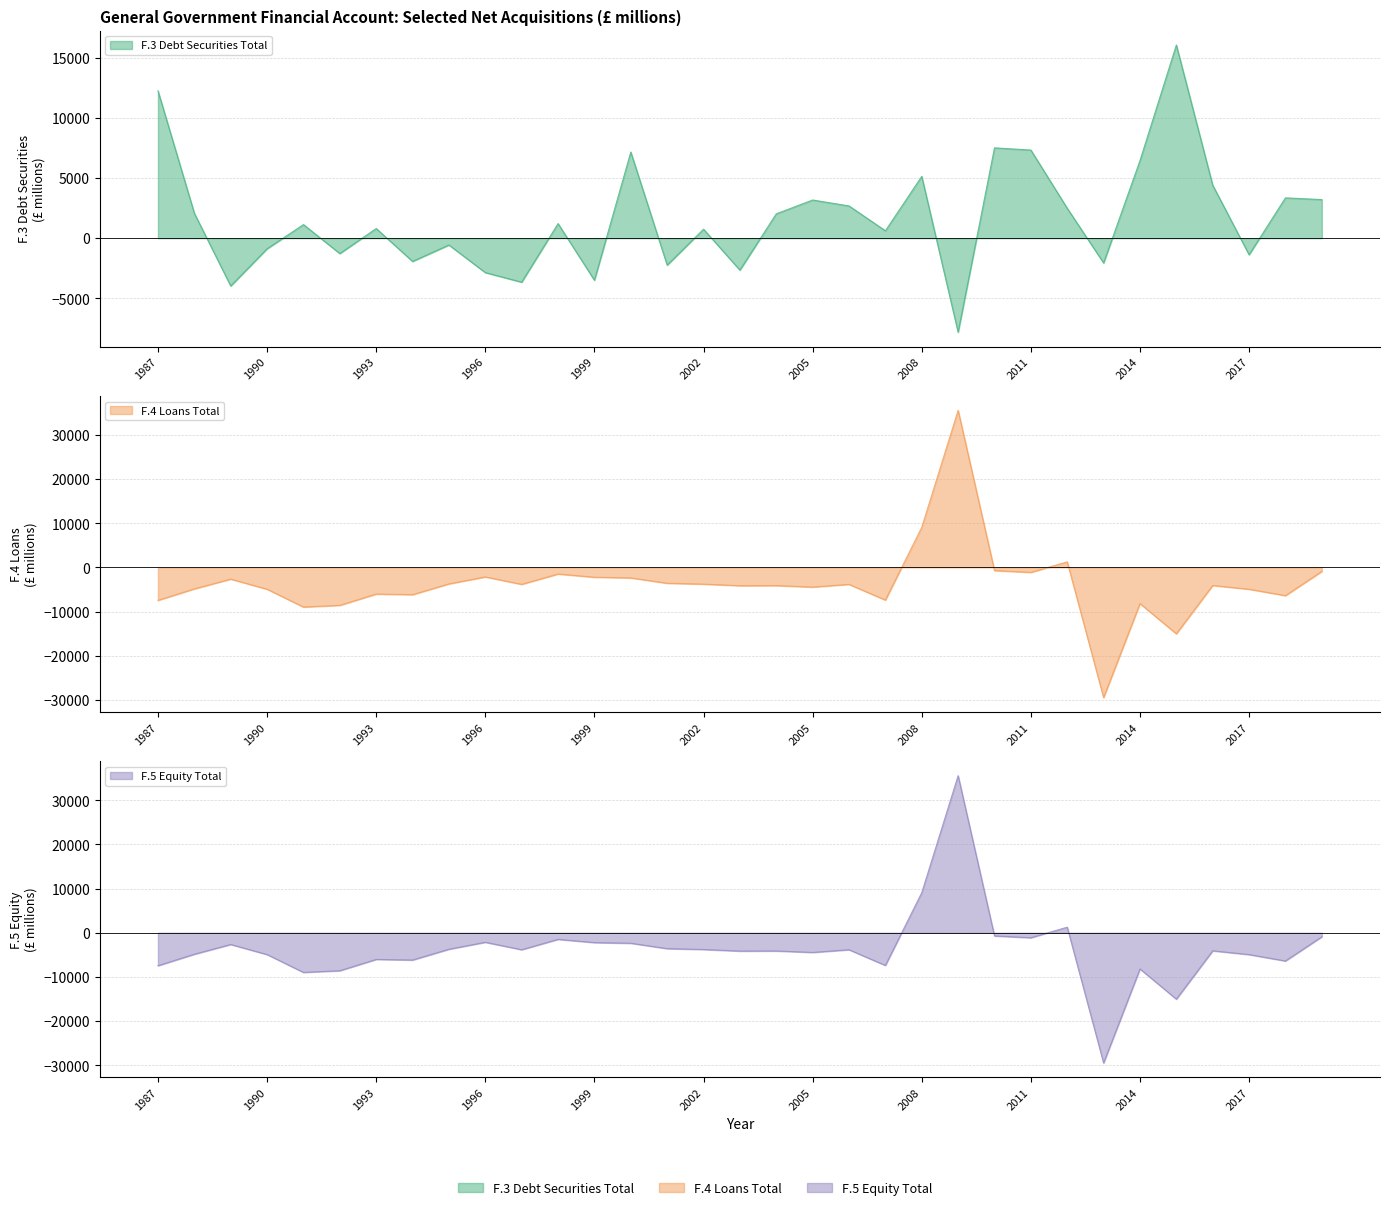

What is the difference between the maximum and second lowest values in the F.5 Equity (net acq.) series?

50583